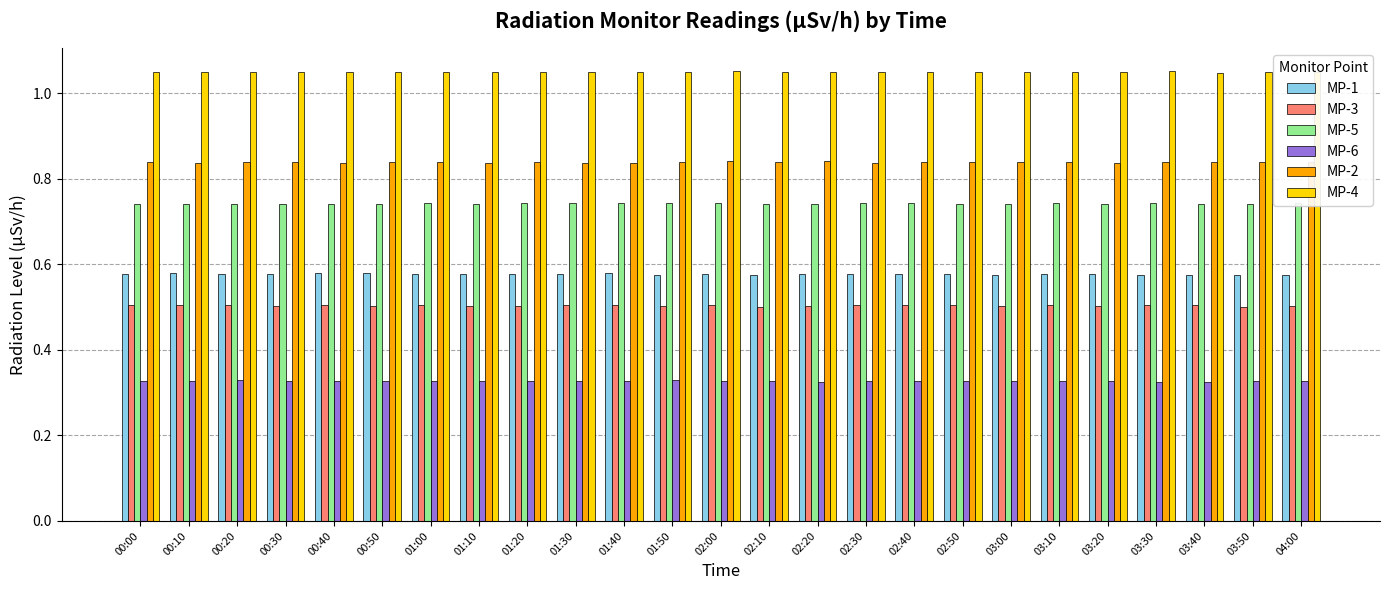

True or false: MP-2 has a value of 0.8 at 02:50.

True